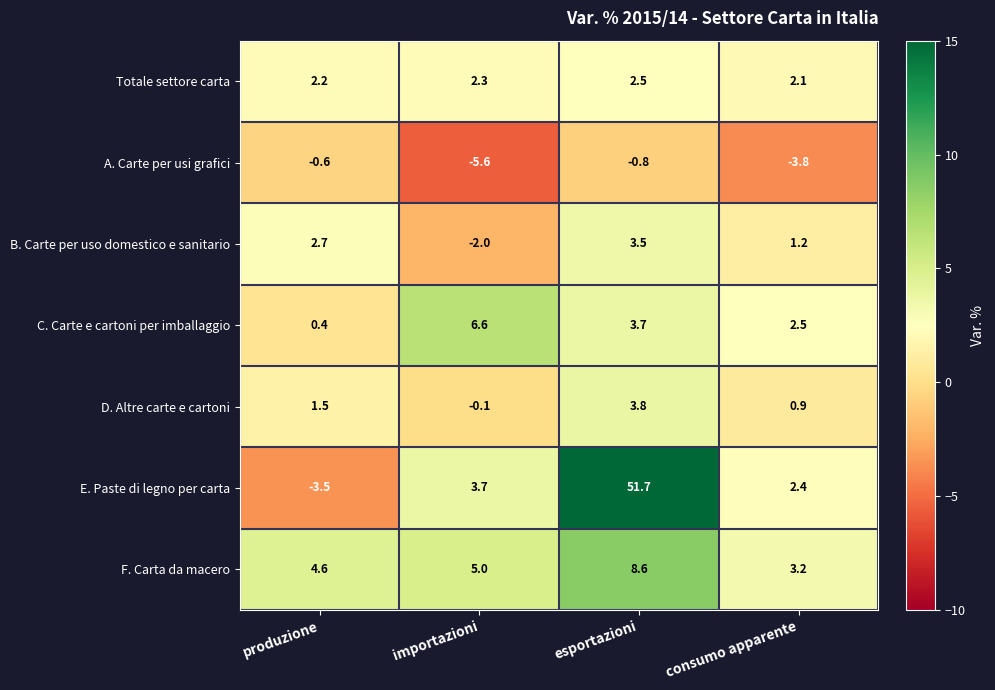

True or false: Totale settore carta has a value of 2.1 at consumo apparente.

True